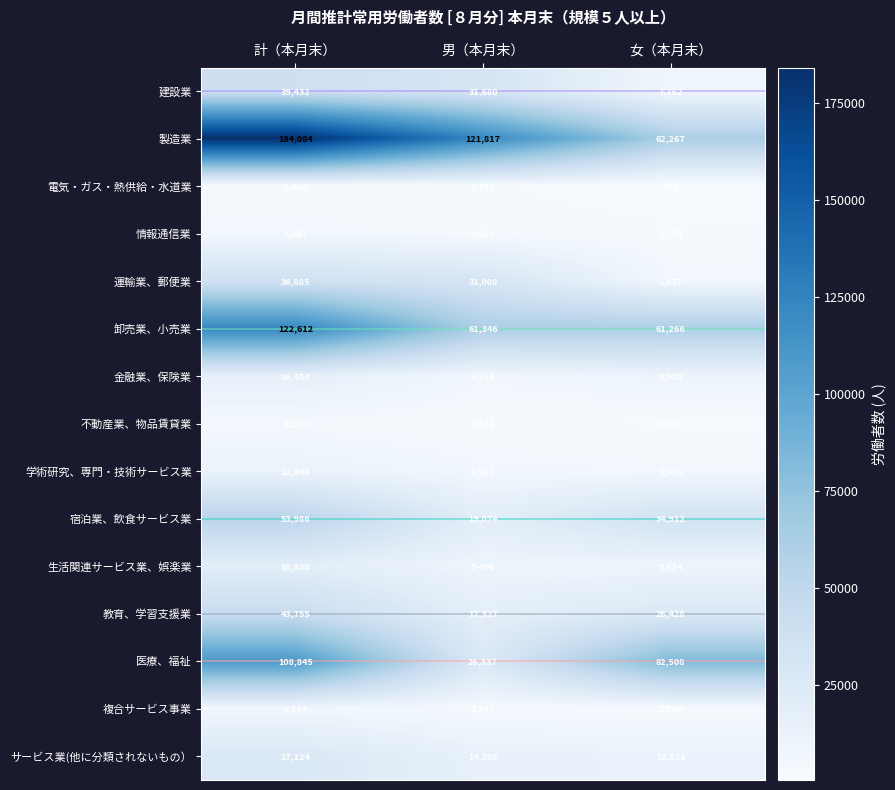

Count the 運輸業、郵便業 values in the range 5877 to 36885.

3